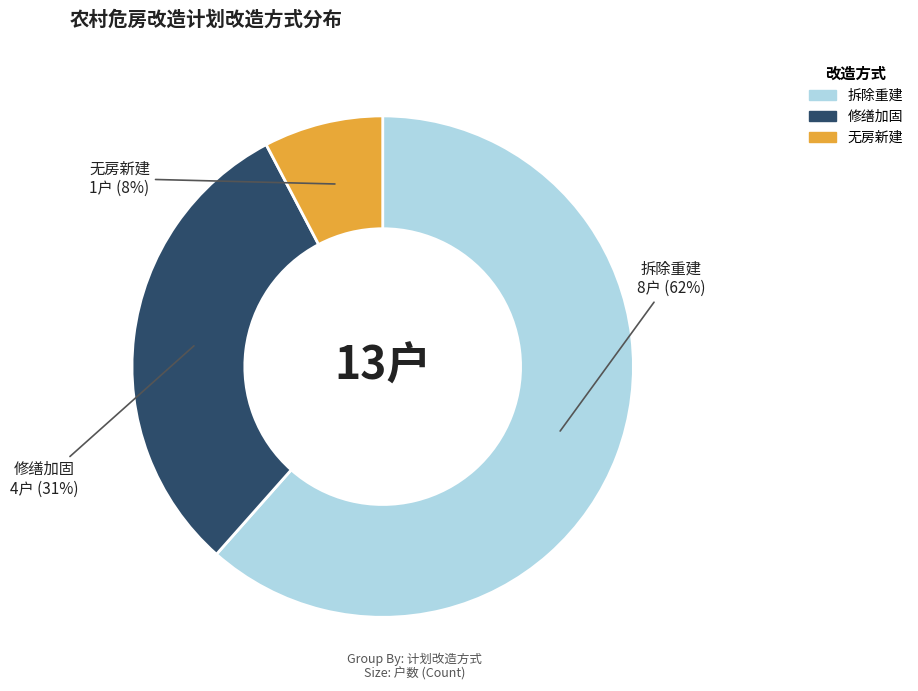

What is the largest slice in the pie chart?

拆除重建